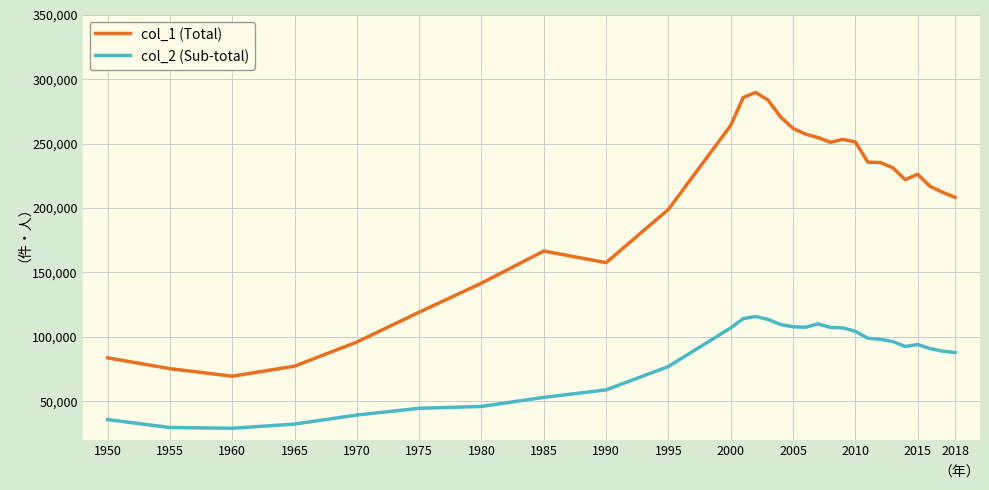

What is the difference between the second highest and minimum values in the col_1 (Total) series?

216501